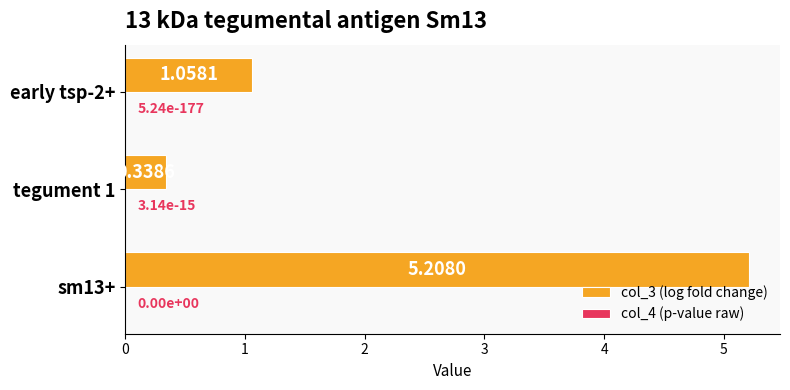

What is the total value across all series at sm13+?

5.2